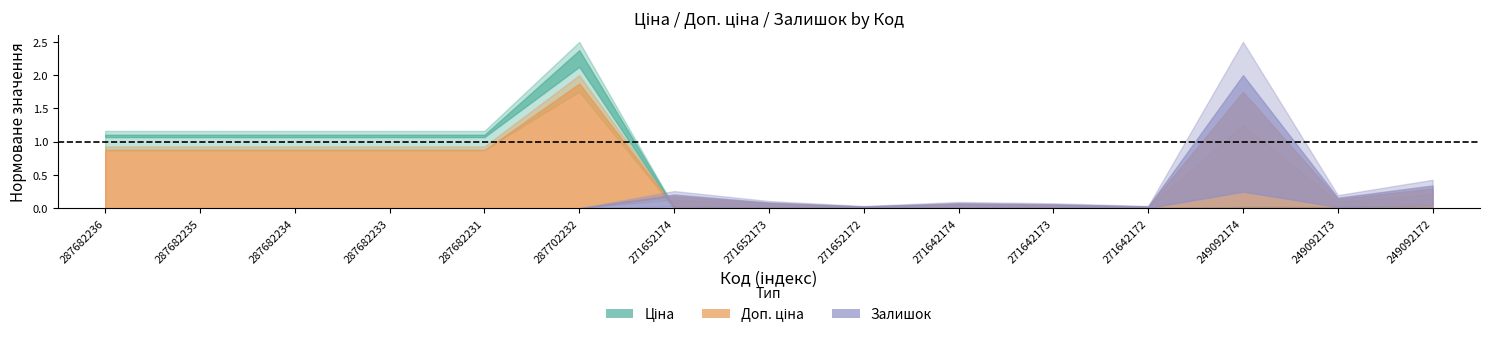

How many distinct data groups are displayed?

3